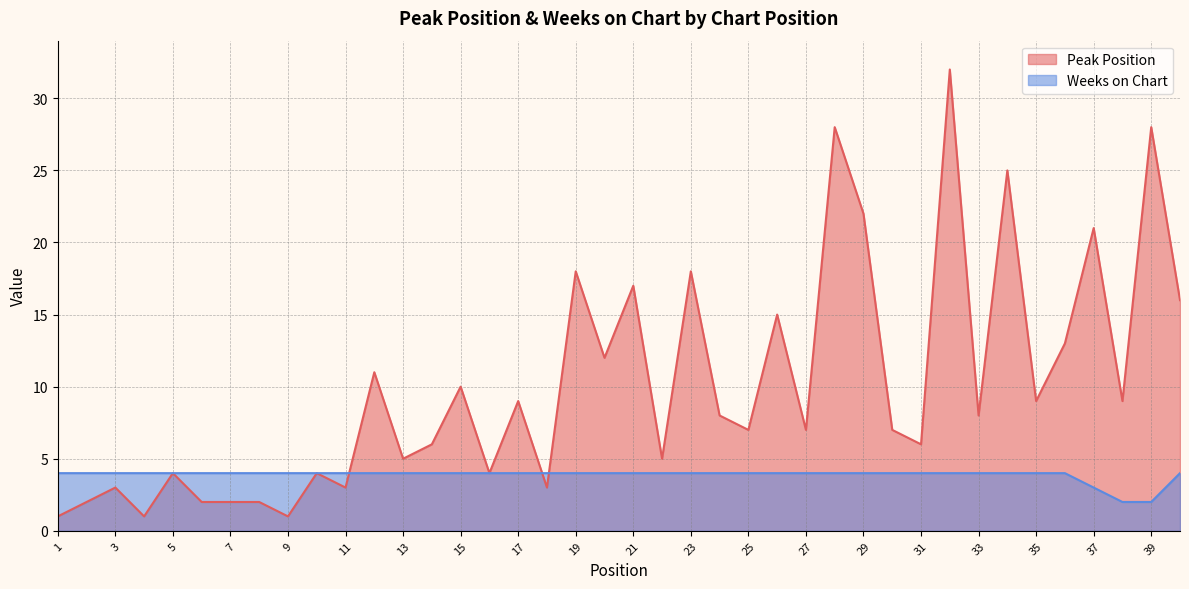

Reading left to right, extract all data points from this chart.

Peak Position: 1=1	2=2	3=3	4=1	5=4	6=2	7=2	8=2	9=1	10=4	11=3	12=11	13=5	14=6	15=10	16=4	17=9	18=3	19=18	20=12	21=17	22=5	23=18	24=8	25=7	26=15	27=7	28=28	29=22	30=7	31=6	32=32	33=8	34=25	35=9	36=13	37=21	38=9	39=28	40=16
Weeks on Chart: 1=4	2=4	3=4	4=4	5=4	6=4	7=4	8=4	9=4	10=4	11=4	12=4	13=4	14=4	15=4	16=4	17=4	18=4	19=4	20=4	21=4	22=4	23=4	24=4	25=4	26=4	27=4	28=4	29=4	30=4	31=4	32=4	33=4	34=4	35=4	36=4	37=3	38=2	39=2	40=4